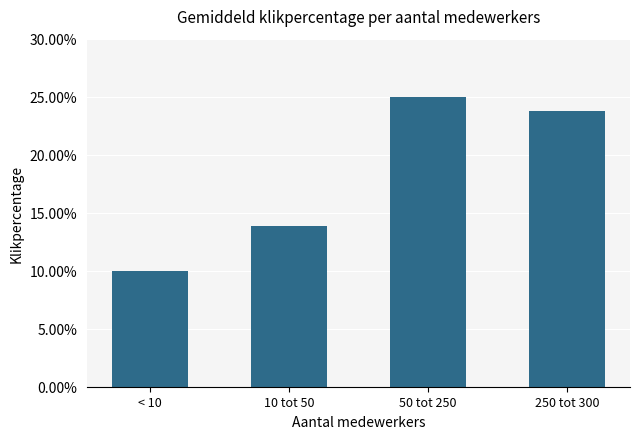

Does the chart contain any negative values?

No